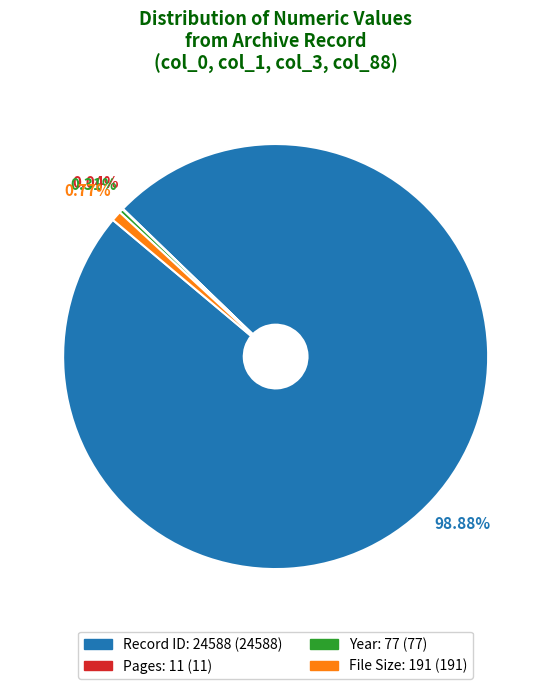

Is there a majority slice in this chart?

Yes